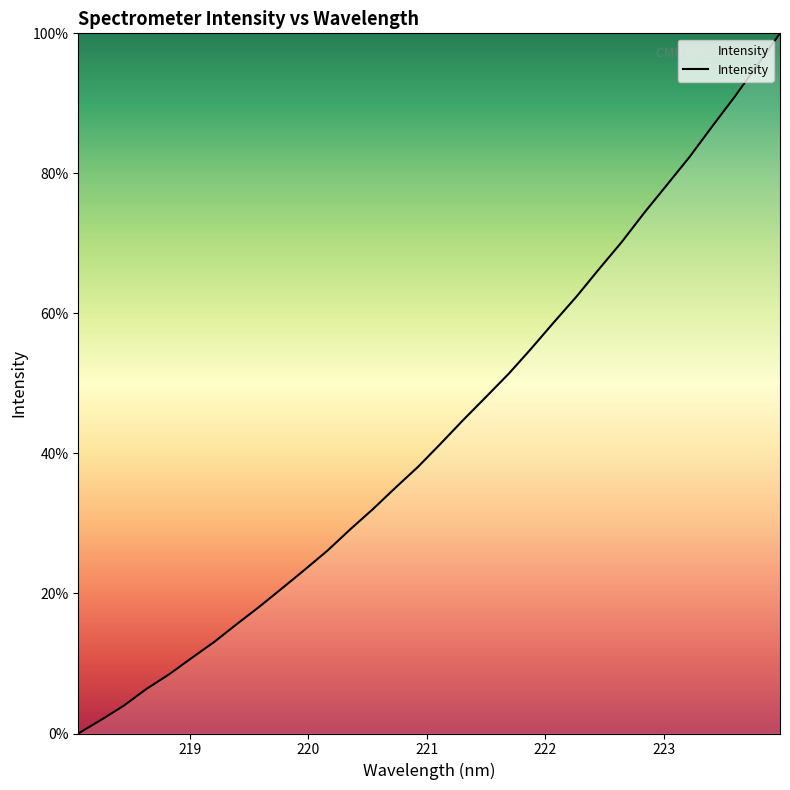

What is the greatest value displayed?

100.0